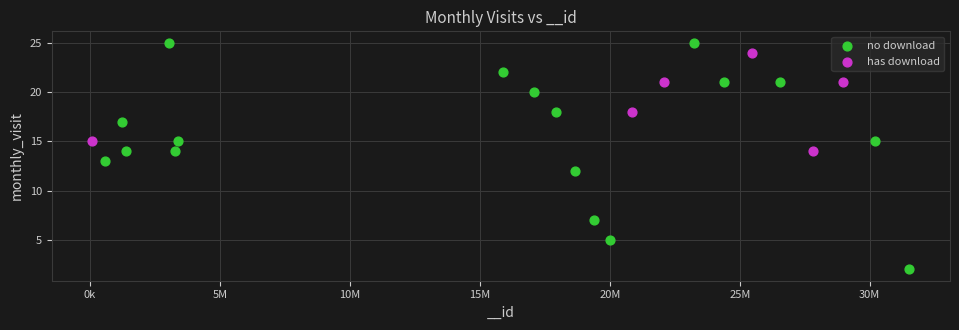

Which series has the widest spread of Y values?

no download